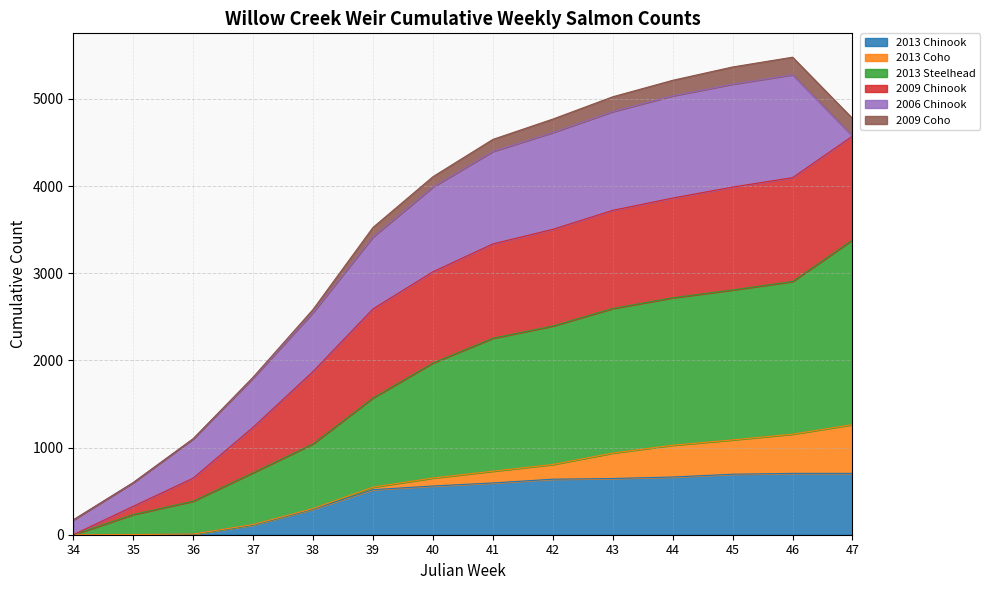

What is the maximum value for 2013 Chinook?

704